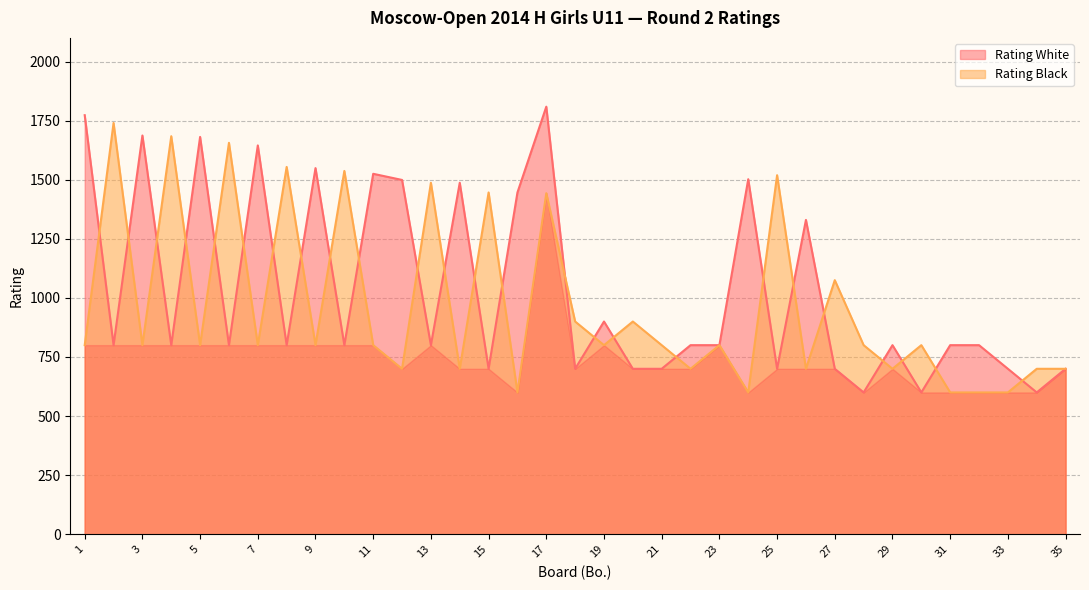

At which category is the sum across all series the highest?

17